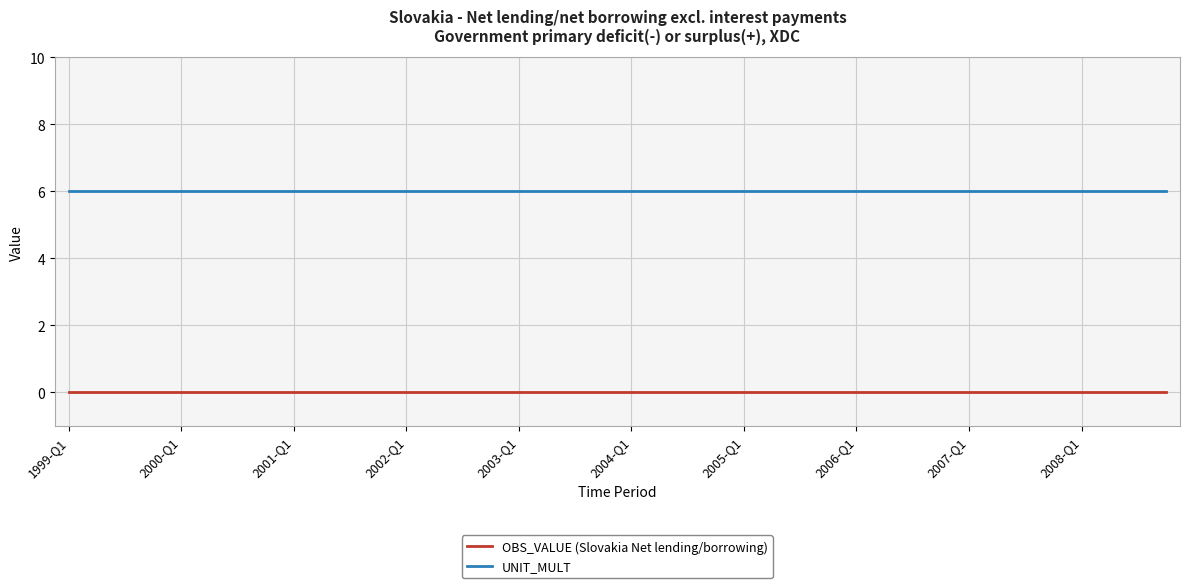

True or false: UNIT_MULT and OBS_VALUE (Slovakia Net lending/borrowing) intersect in this chart.

False